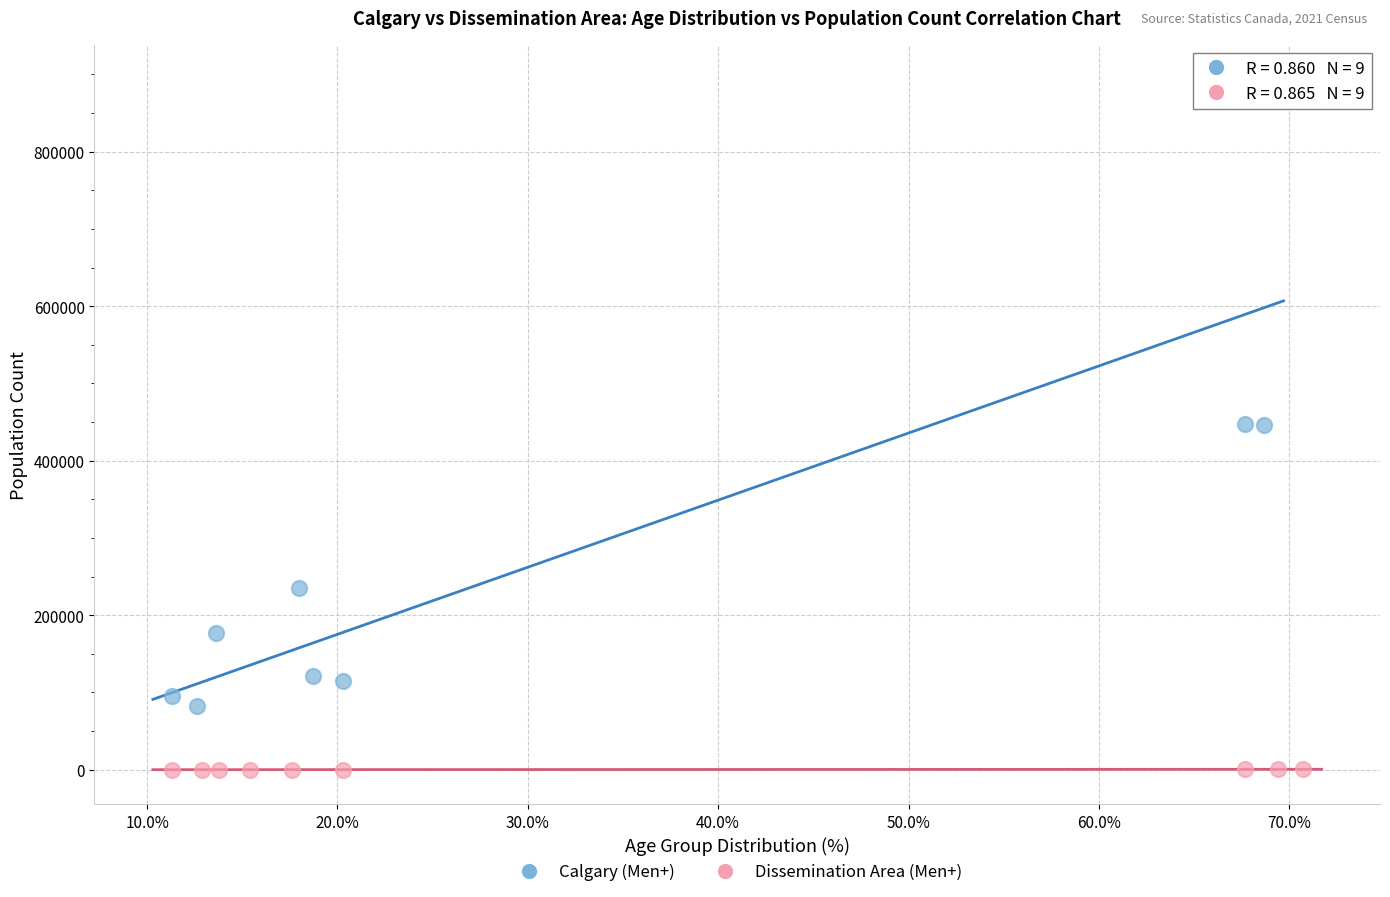

Which series contains the lowest Y value?

Dissemination Area (Men+)